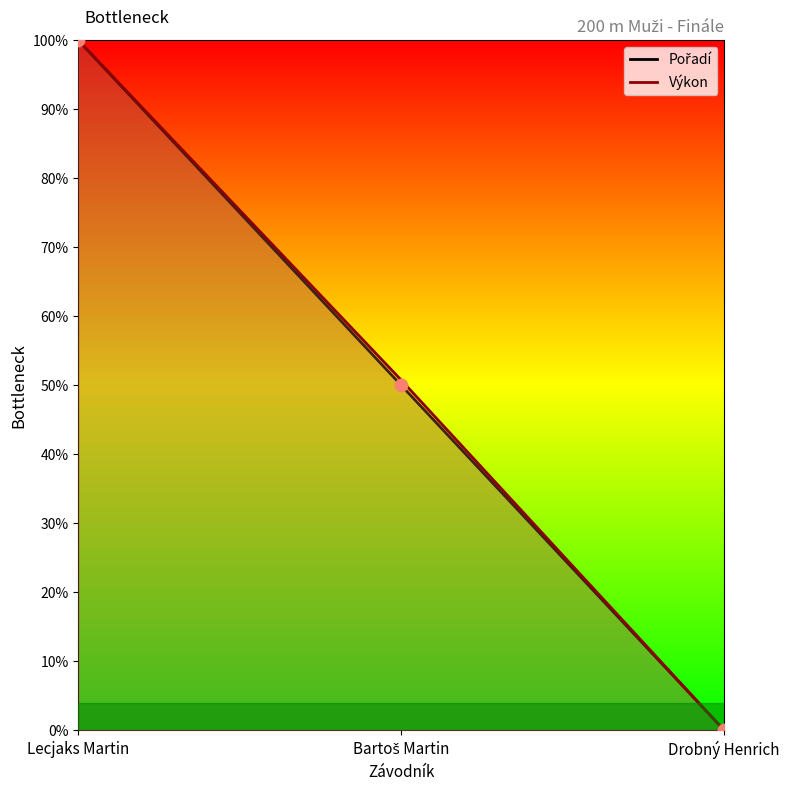

What are all the series names shown in the legend?

Pořadí, Výkon